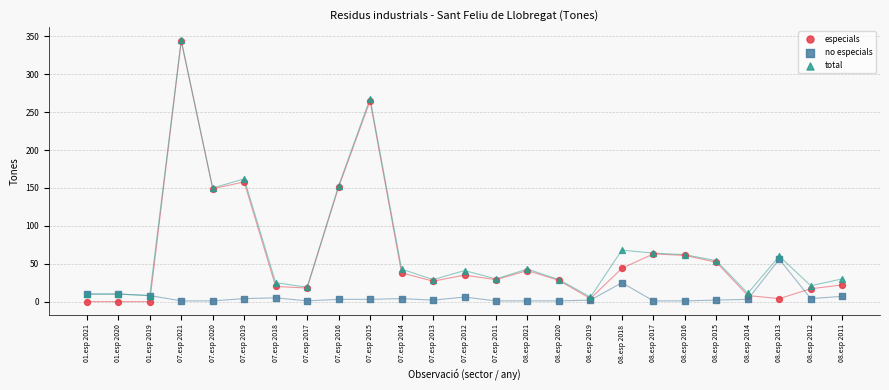

Across all series, what Y value is closest to 172?

162